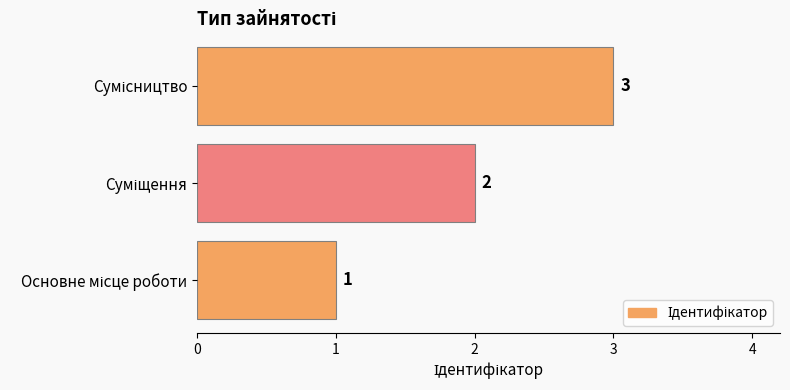

How many values are between 1 and 3?

3